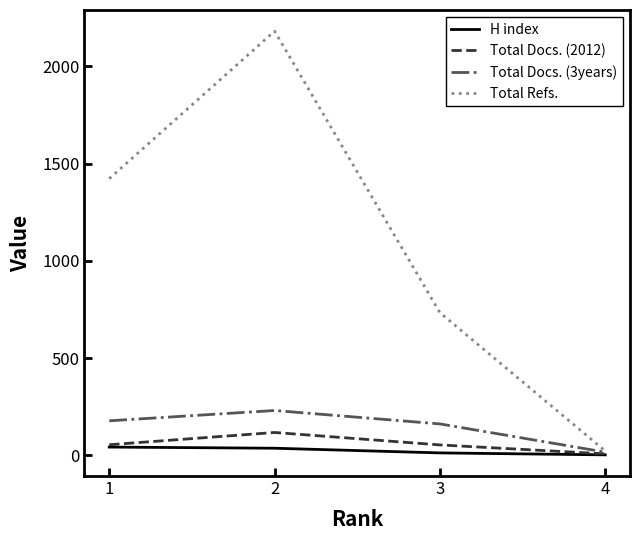

Rank the categories by Total Refs. value from highest to lowest.

2, 1, 3, 4